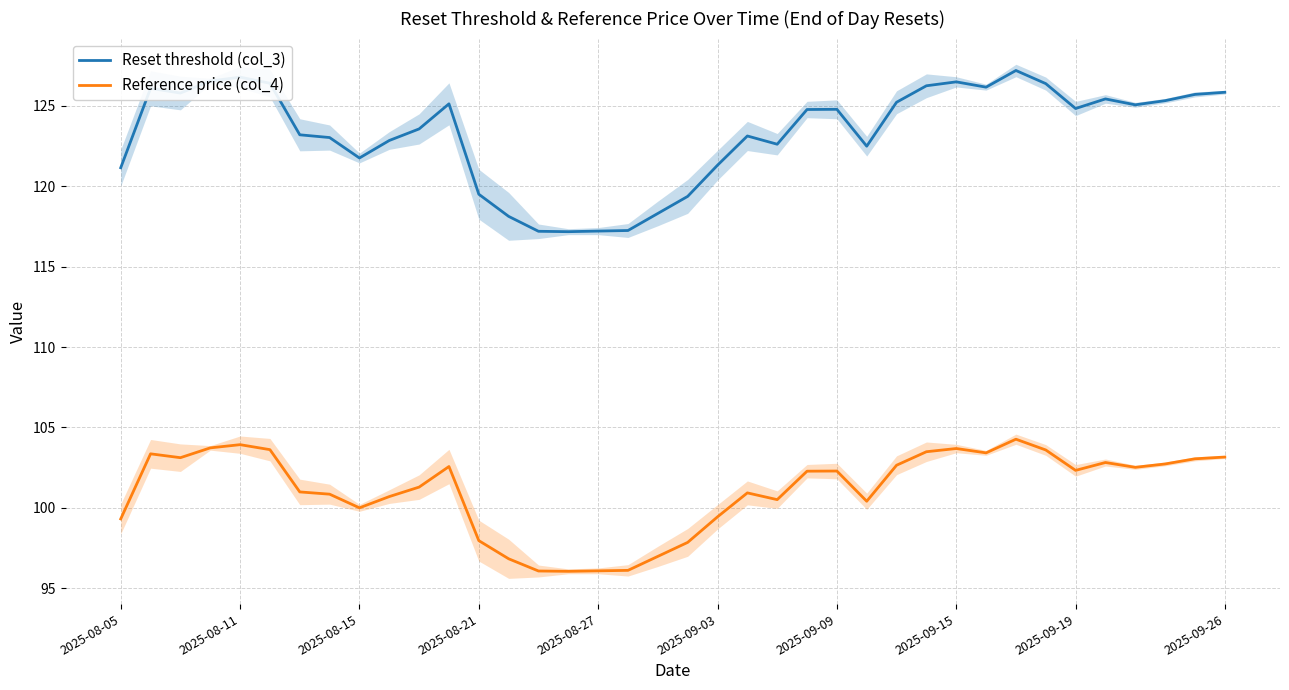

Reading left to right, transcribe all the data shown in this chart.

Reset threshold (col_3): 121.2	126.1	125.8	126.6	126.8	126.4	123.2	123.0	121.8	122.9	123.6	125.1	119.5	118.1	117.2	117.2	117.2	117.3	118.3	119.4	121.3	123.1	122.6	124.8	124.8	122.5	125.2	126.3	126.5	126.2	127.2	126.4	124.8	125.4	125.1	125.3	125.7	125.9
Reference price (col_4): 99.3	103.4	103.1	103.7	103.9	103.6	101.0	100.8	100.0	100.7	101.3	102.6	98.0	96.8	96.1	96.0	96.1	96.1	97.0	97.8	99.4	100.9	100.5	102.3	102.3	100.4	102.7	103.5	103.7	103.4	104.3	103.6	102.3	102.8	102.5	102.7	103.0	103.2